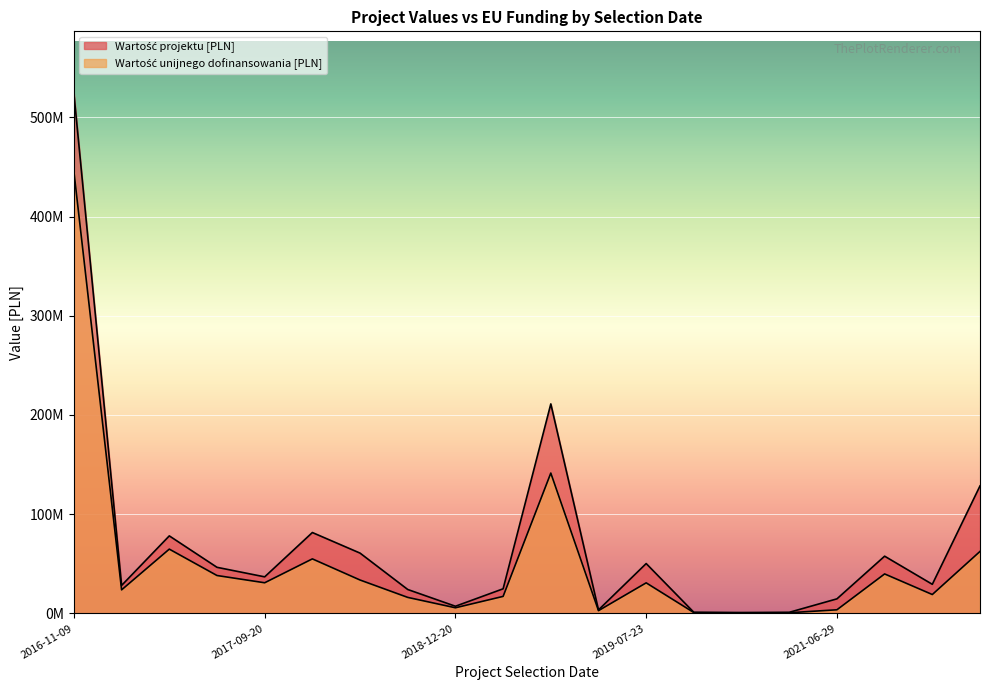

True or false: Wartość projektu [PLN] and Wartość unijnego dofinansowania [PLN] intersect in this chart.

False